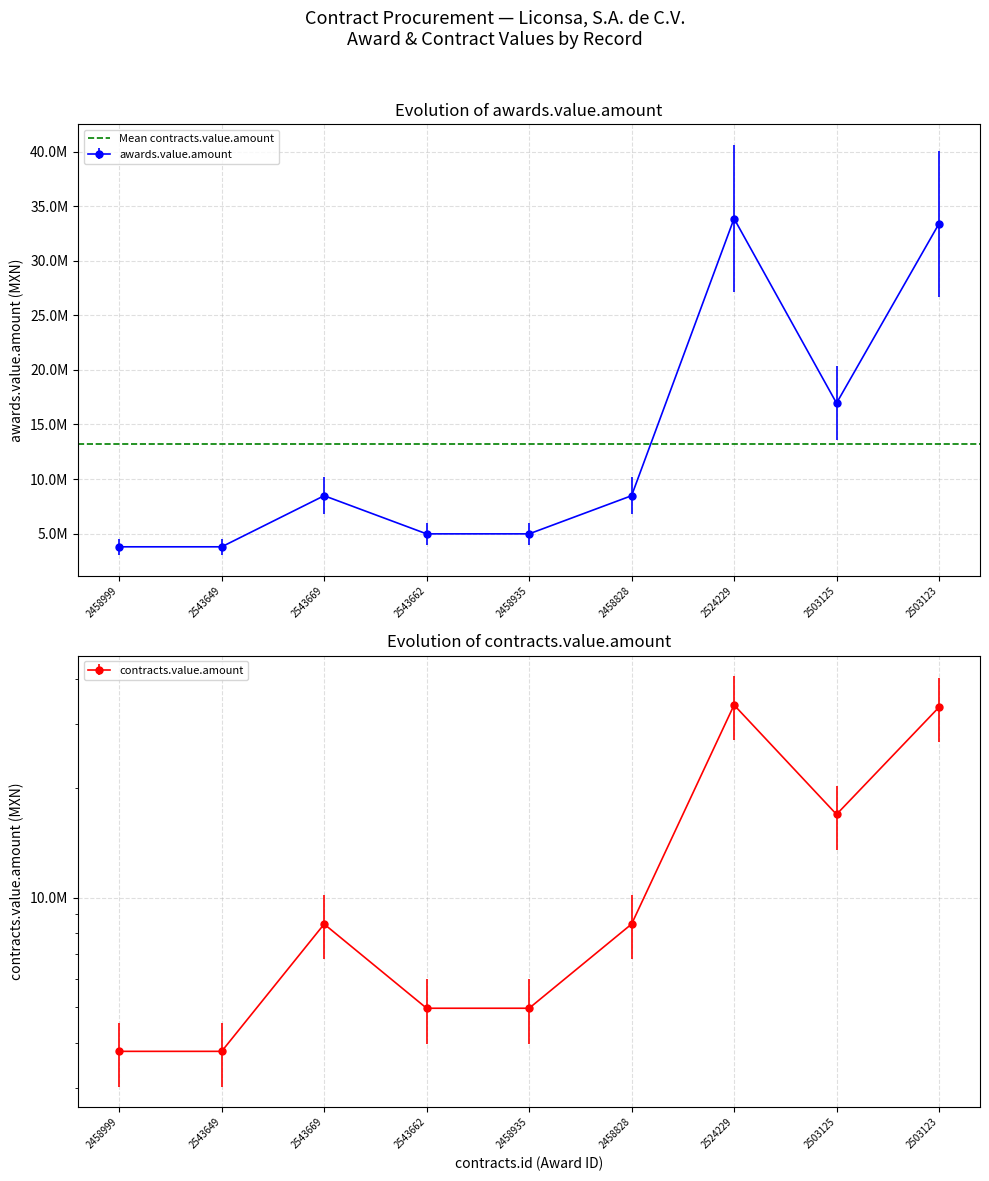

Is the value of awards.value.amount at 2503123 greater than the value of contracts.value.amount at 2543669?

Yes